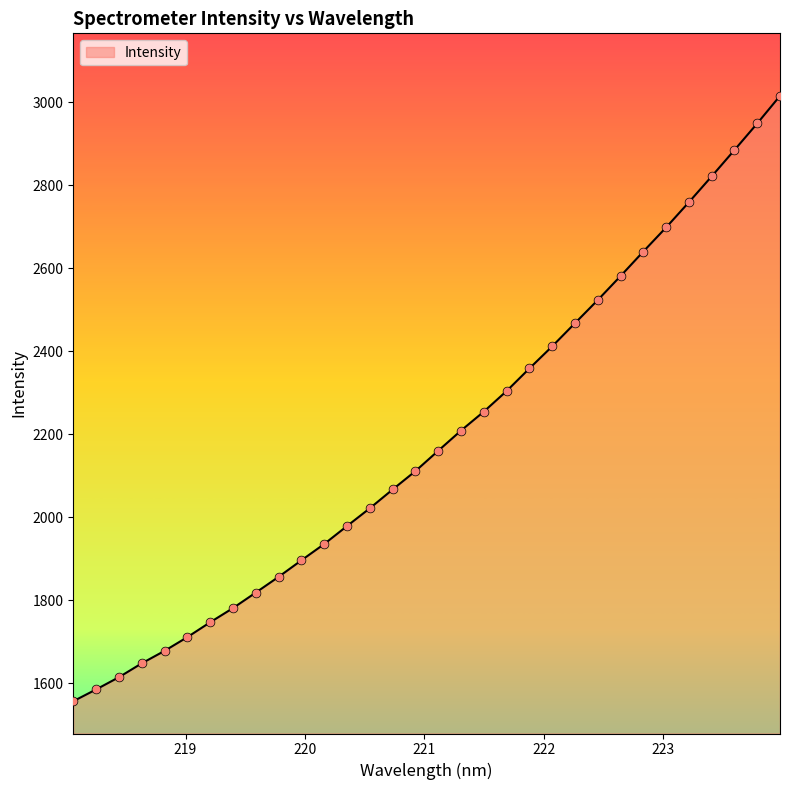

What is the minimum value shown in the chart?

1556.2